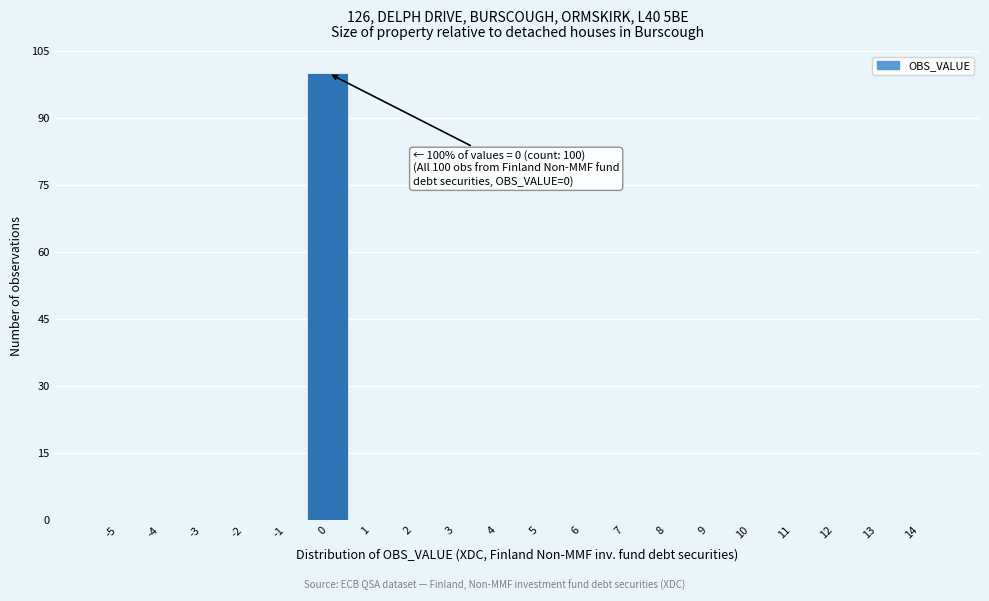

Reading left to right, transcribe all the data shown in this chart.

-5=0	-4=0	-3=0	-2=0	-1=0	0=100	1=0	2=0	3=0	4=0	5=0	6=0	7=0	8=0	9=0	10=0	11=0	12=0	13=0	14=0